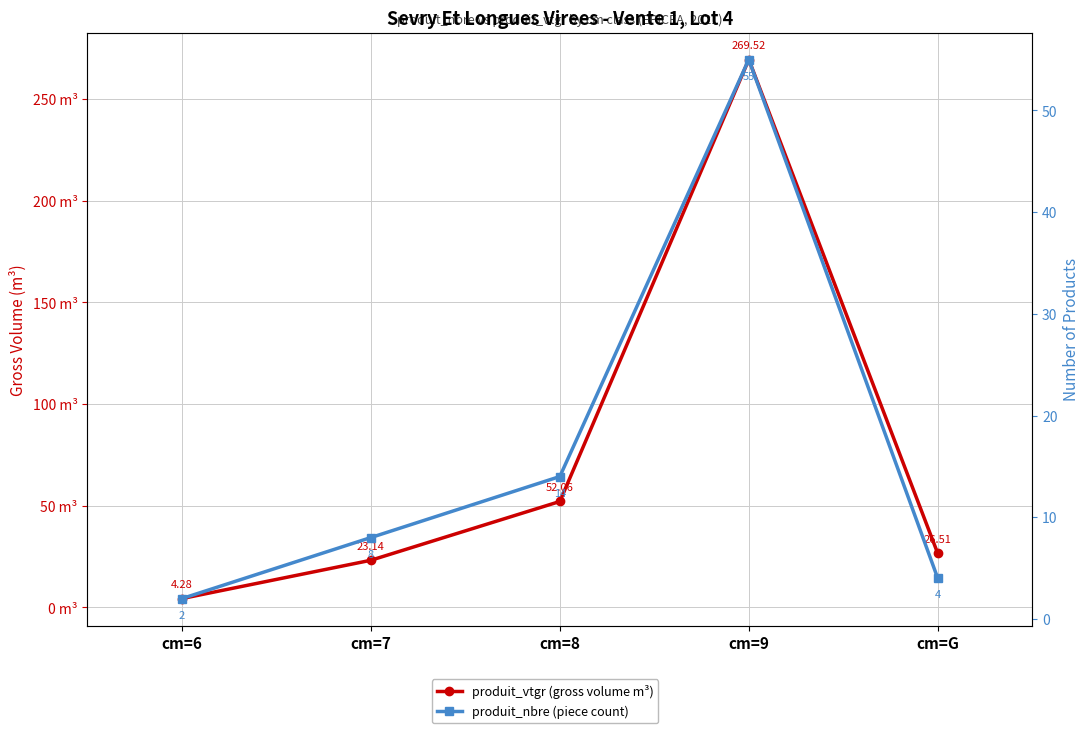

Which series has the largest total across all categories?

produit_vtgr (gross volume m³)